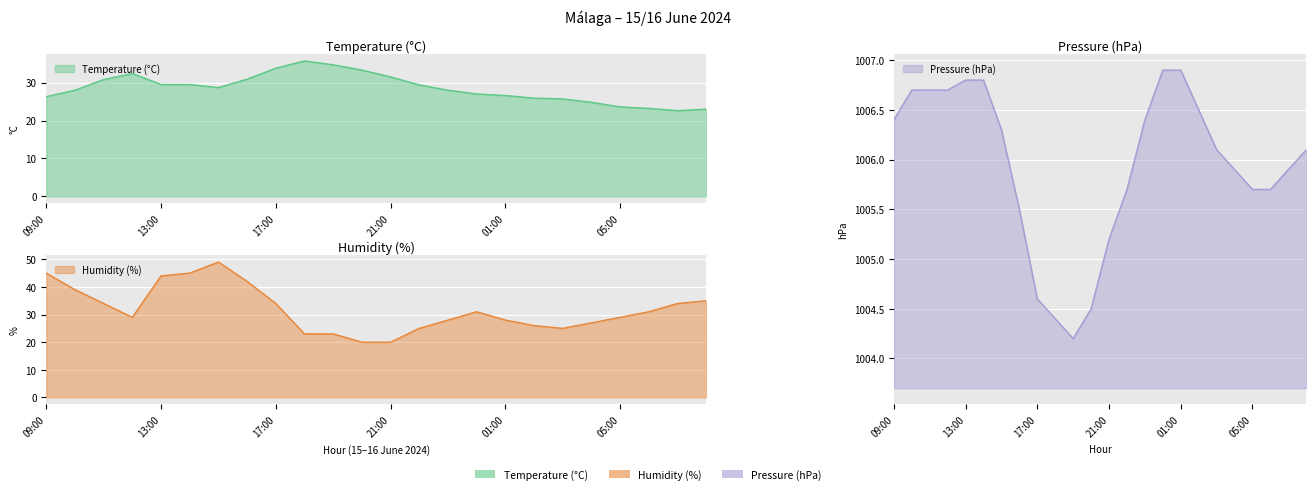

At which category is the sum across all series the highest?

15:00